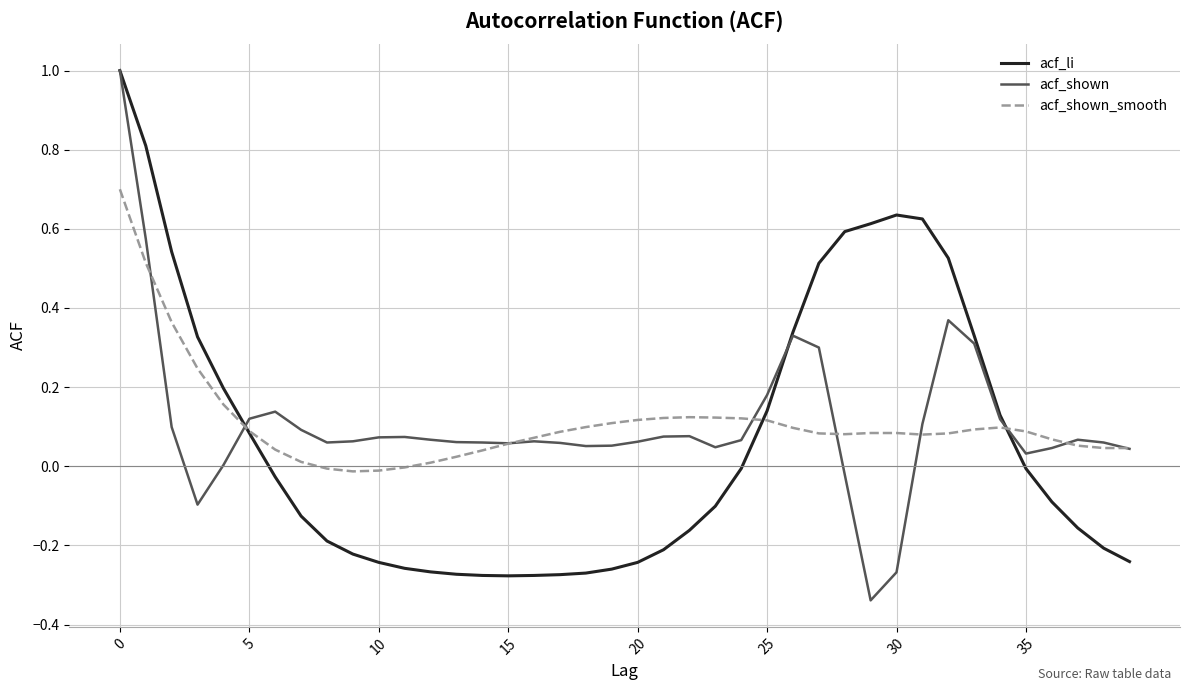

What is the highest value of the acf_shown series?

1.0